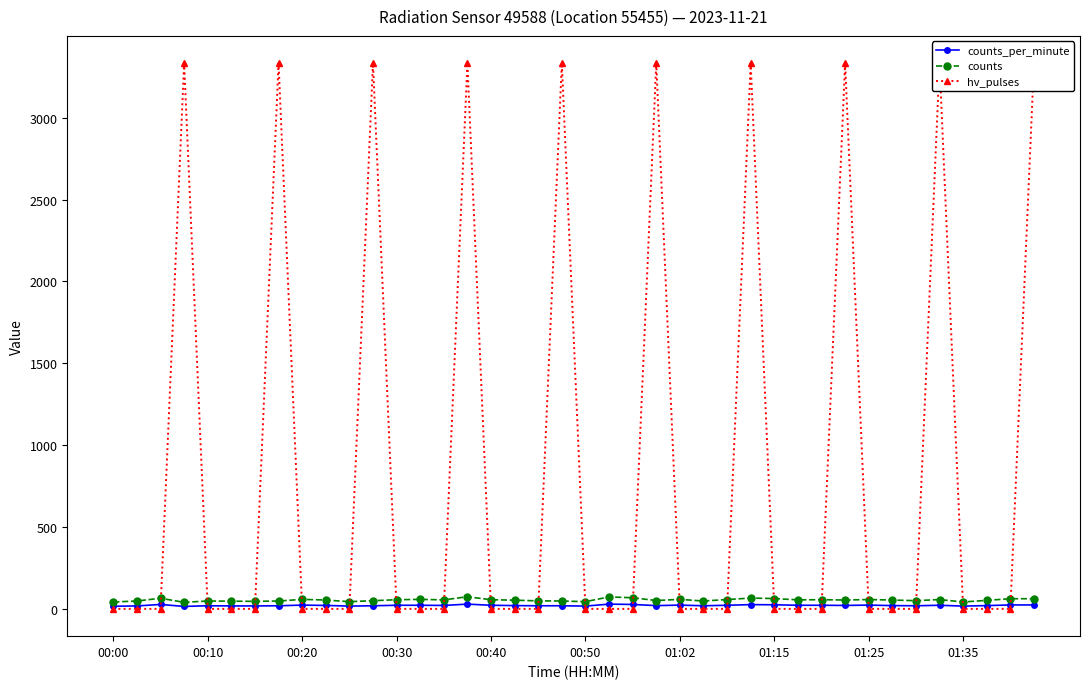

True or false: counts_per_minute and counts intersect in this chart.

False